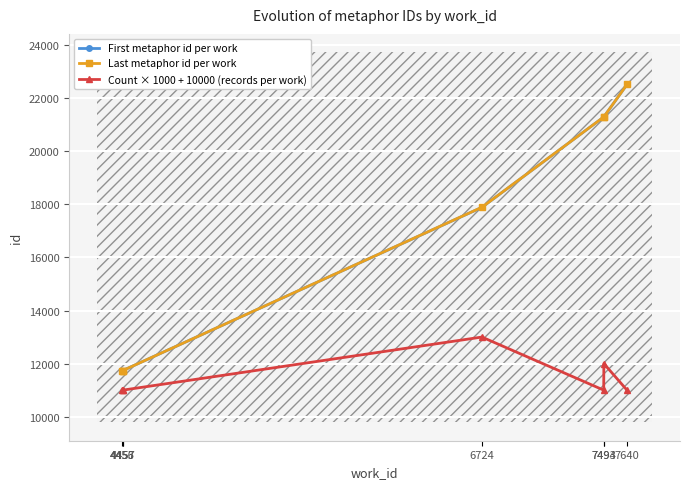

Is the value of Count × 1000 + 10000 (records per work) at 7494 greater than the value of Last metaphor id per work at 4456?

Yes